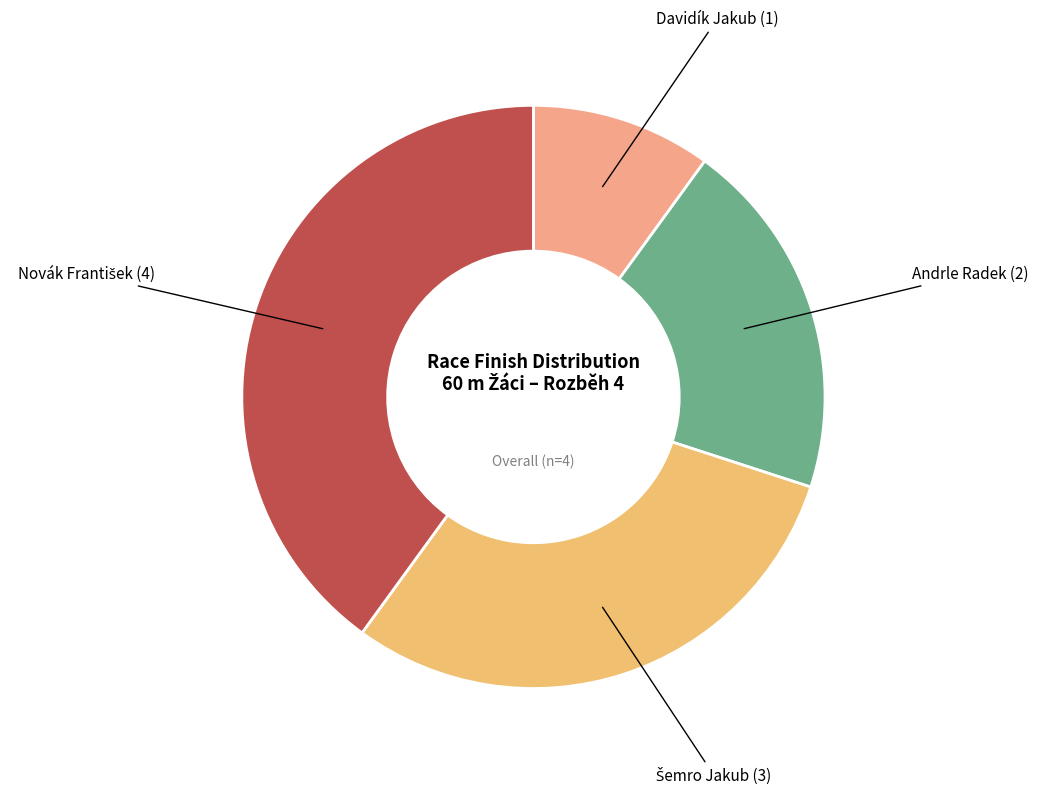

Which category has the biggest portion of the pie?

Novák František